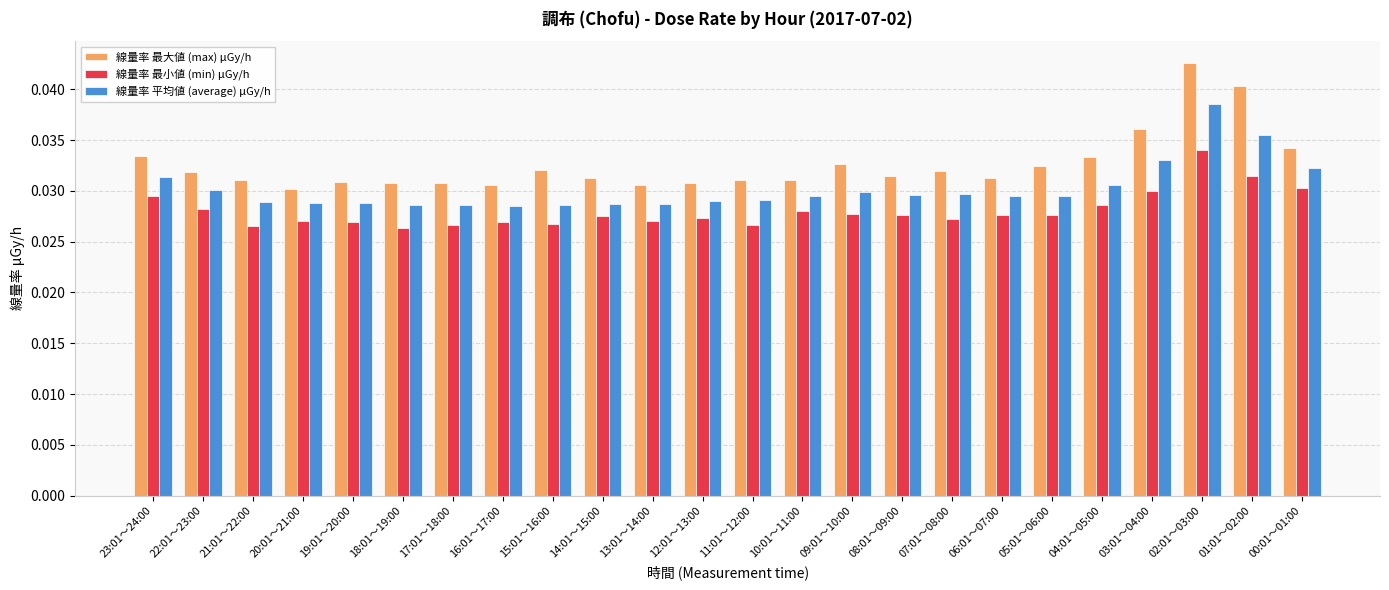

Count the number of categories in the chart.

24